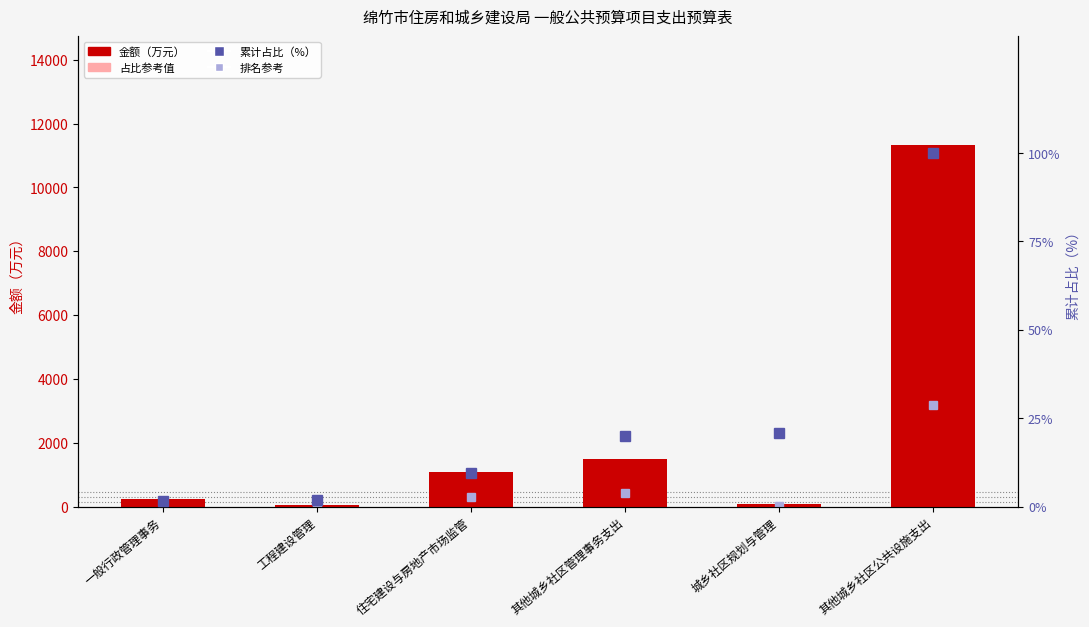

What is the value of the 占比参考值 bar at the 1st from the left?

131.3